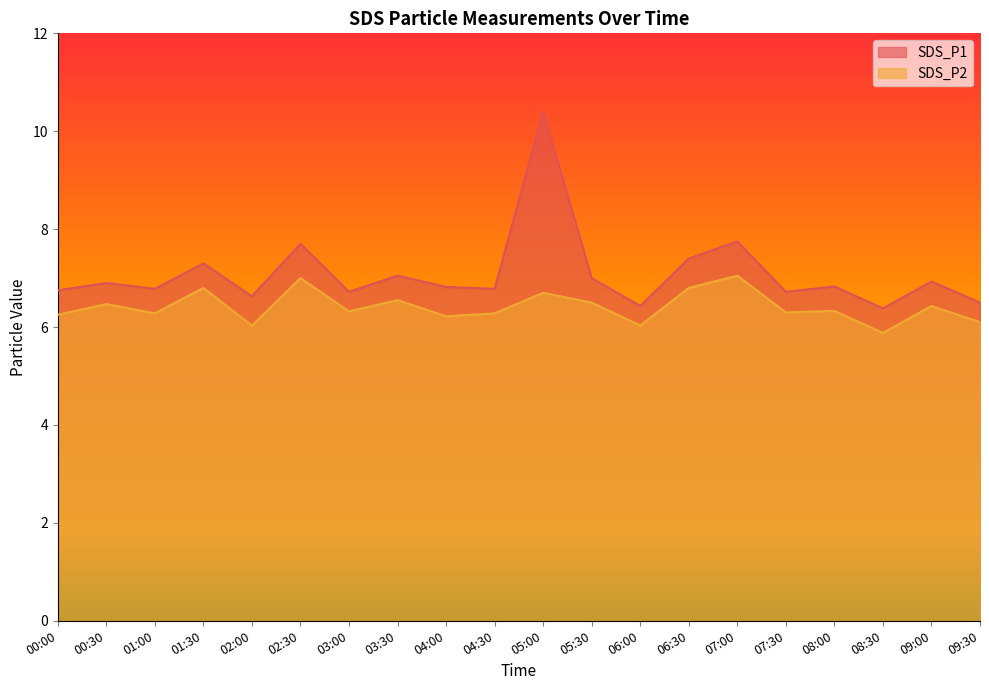

True or false: SDS_P2 has more than 2 interior local peaks.

True